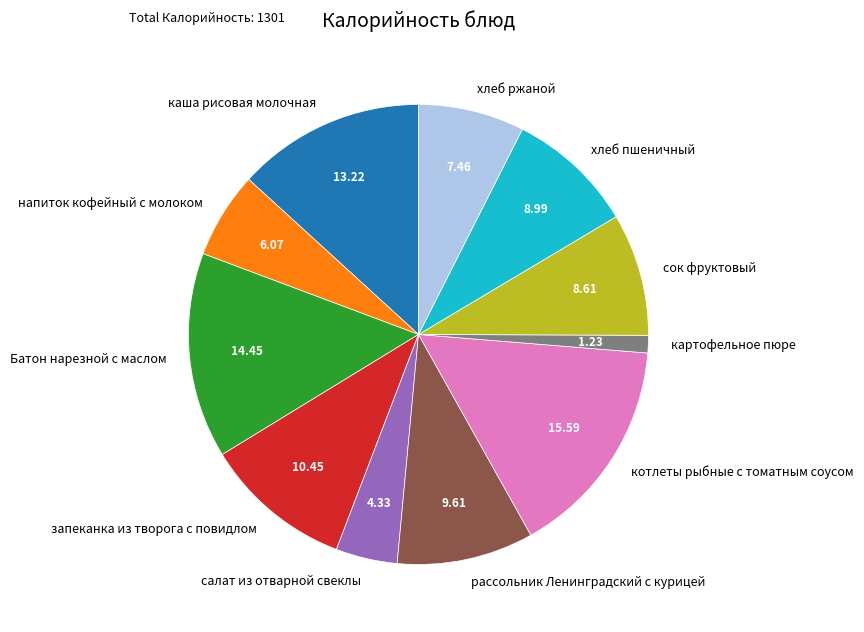

Combined, do рассольник Ленинградский с курицей and хлеб ржаной account for over 50%?

No